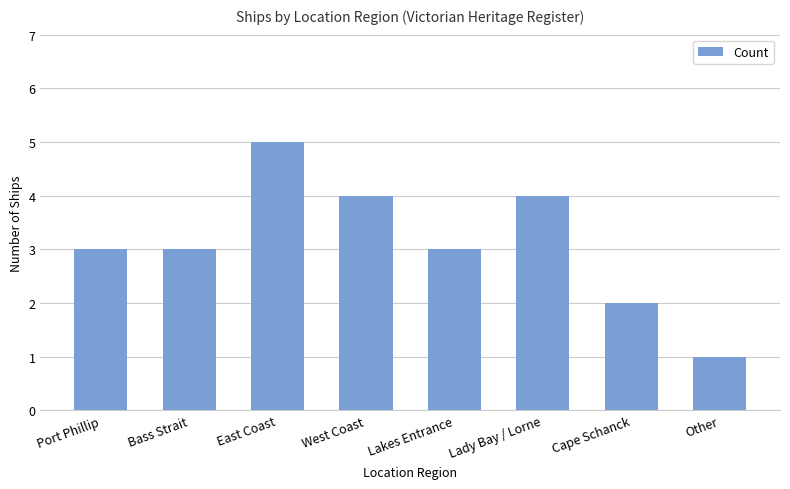

What is the approximate value at Bass Strait?

3